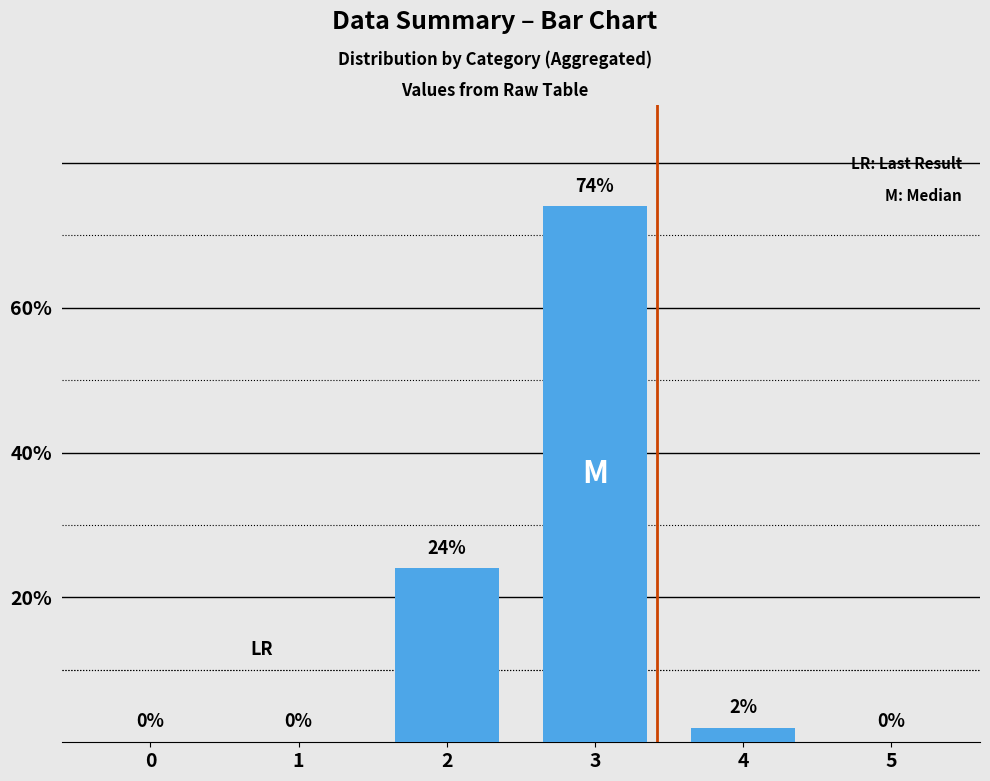

At which category does the chart reach its peak across all series?

3